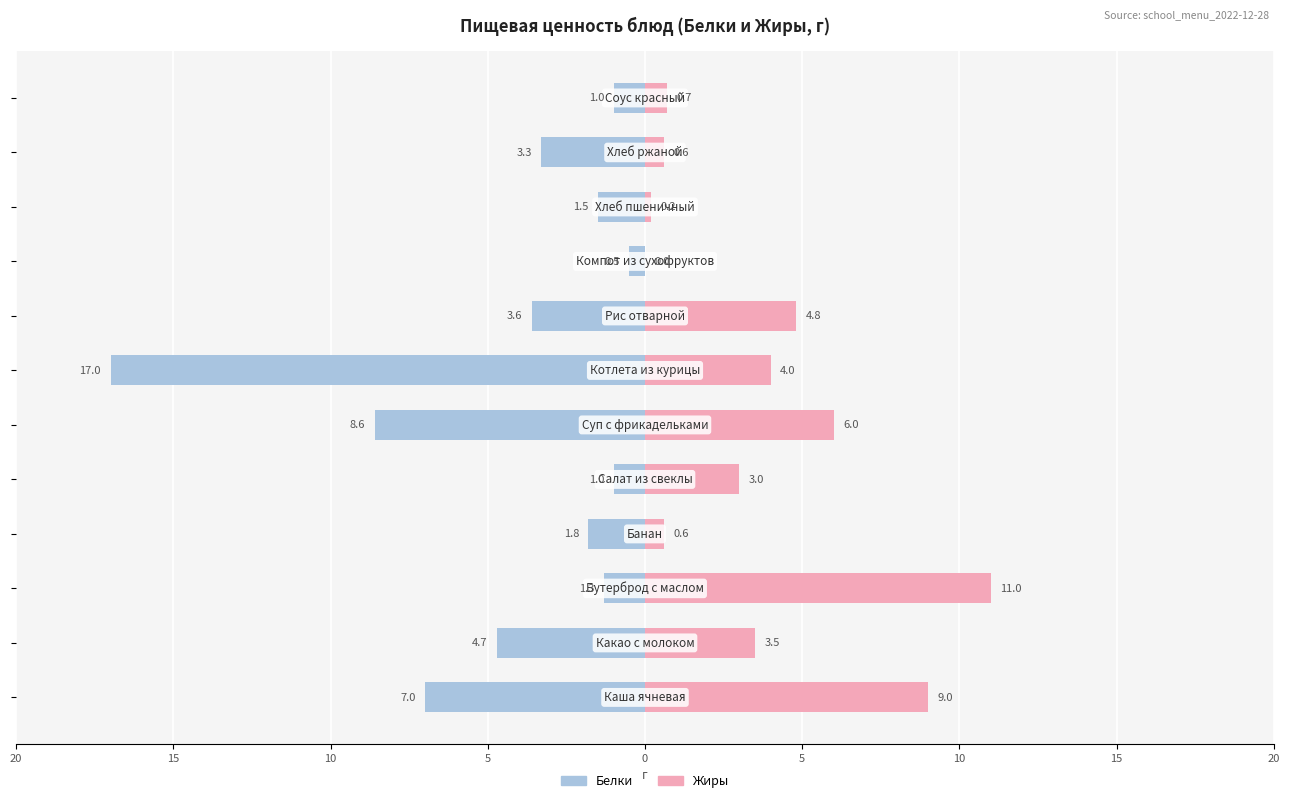

What value does the Жиры series have at 0?

3.0